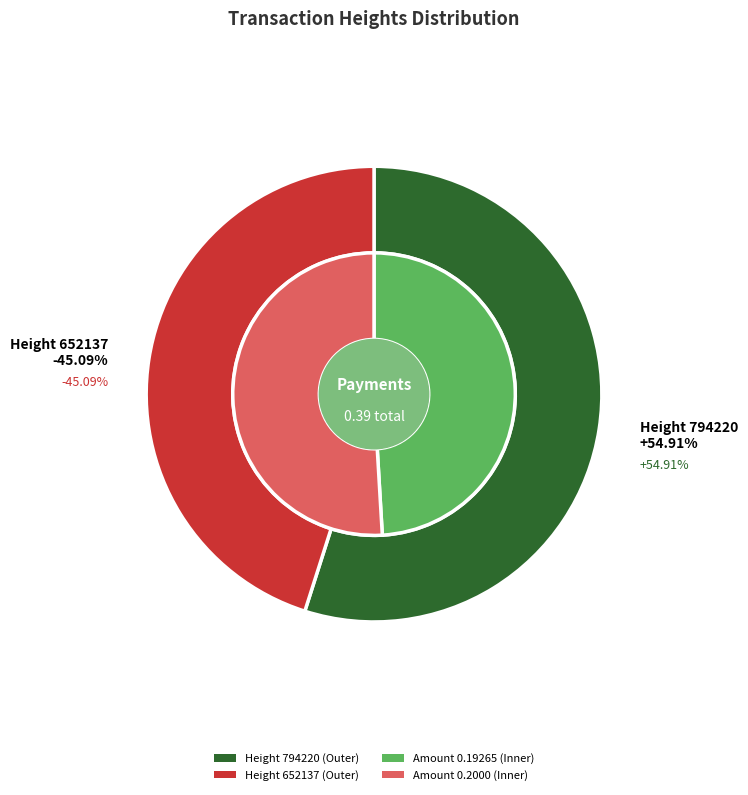

True or false: Height 652137 accounts for 45% of the total.

True